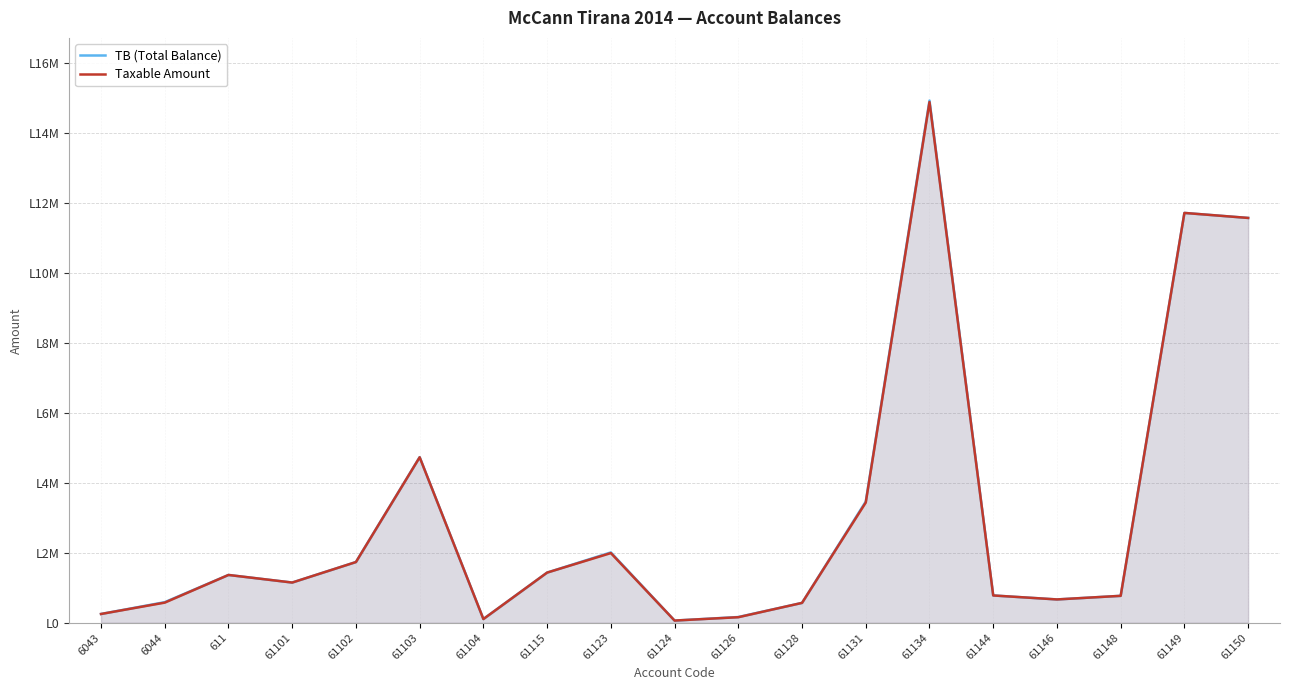

Rank the series by their maximum value, from lowest to highest.

Taxable Amount, TB (Total Balance)